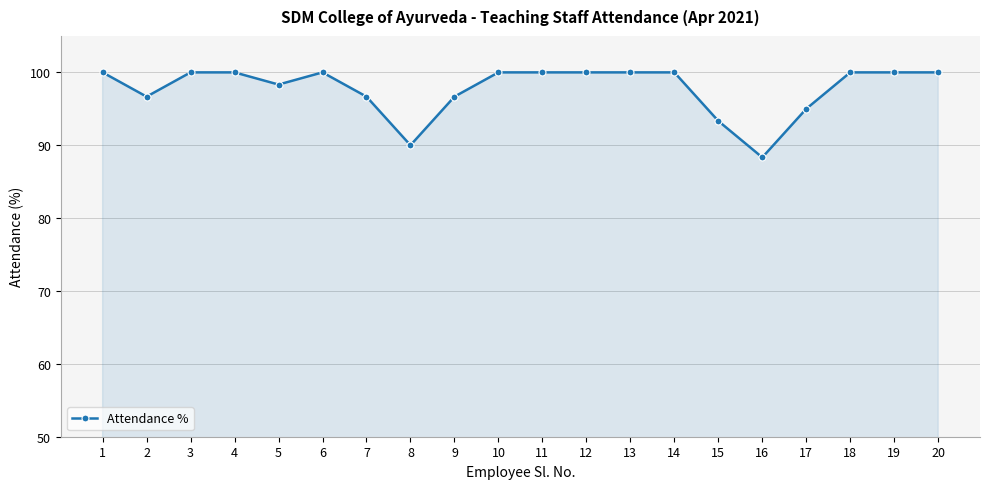

Which category has the lowest value across all series?

16